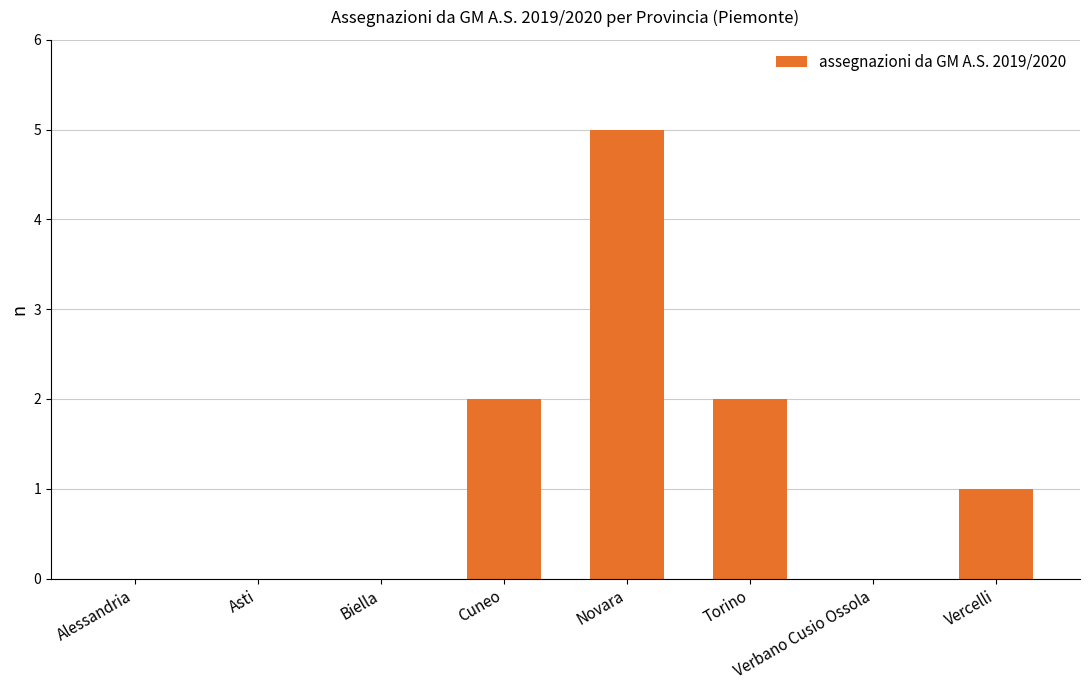

What is the average value?

1